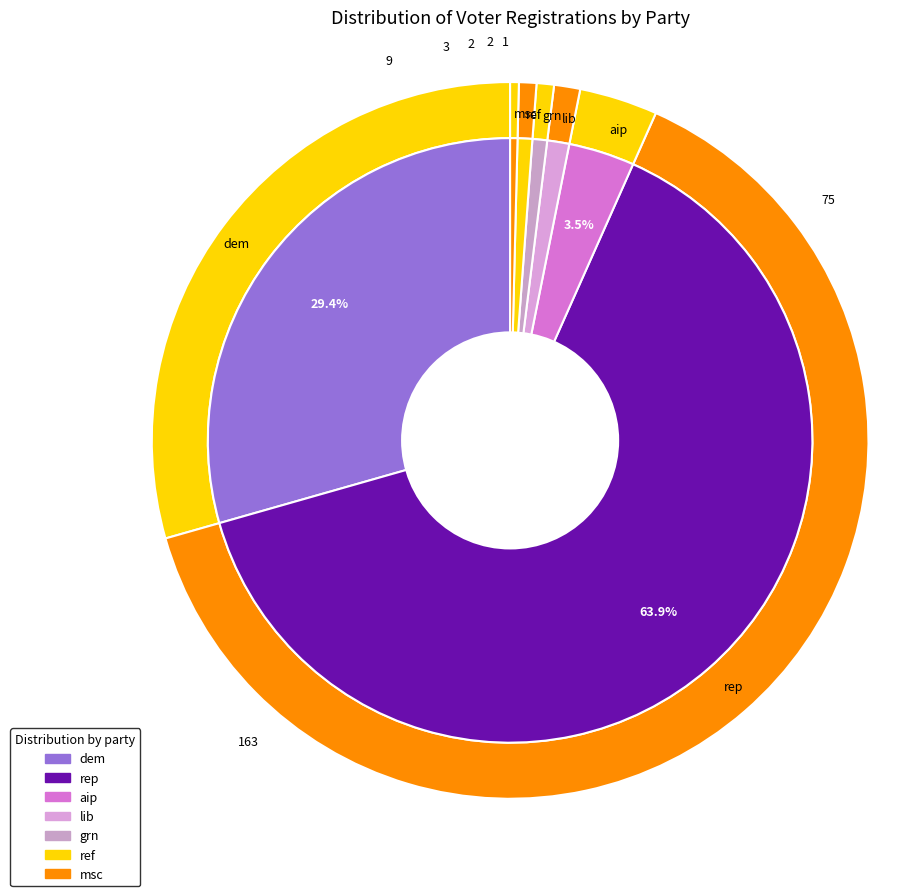

Is there a majority slice in this chart?

Yes